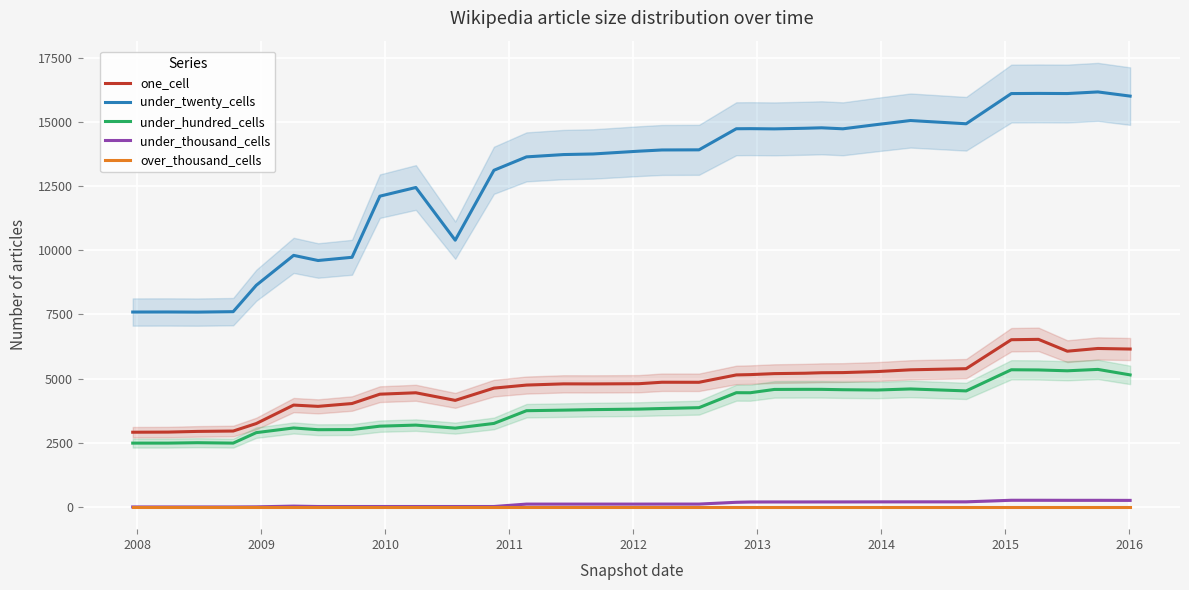

How many lines are shown in the chart?

5